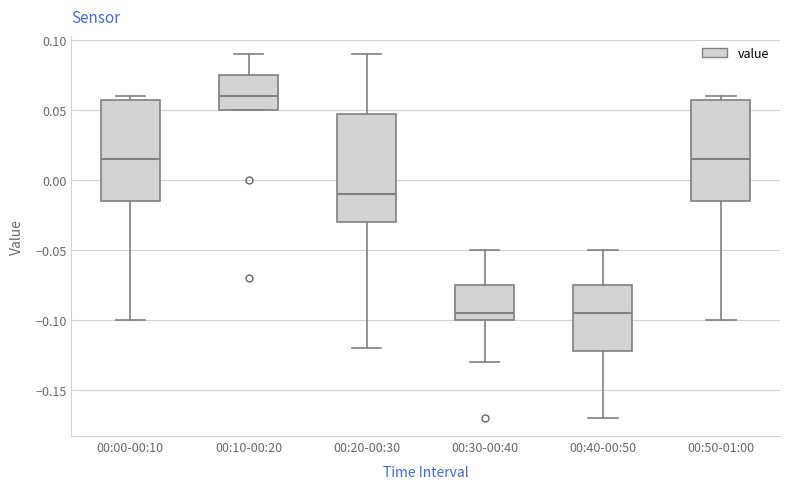

Where does the median line of the box for 00:50-01:00 sit on the y-axis? The values are not printed on the chart, so give them approximately, as read against the axis.

0.015